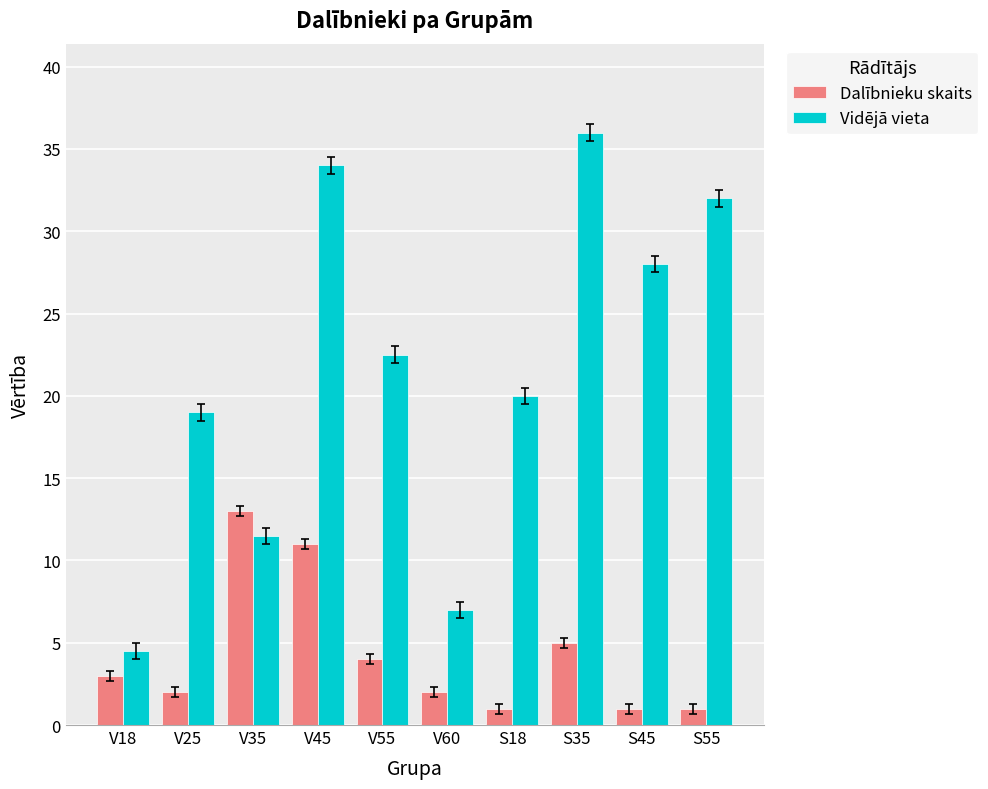

What are all the series names shown in the legend?

Dalībnieku skaits, Vidējā vieta